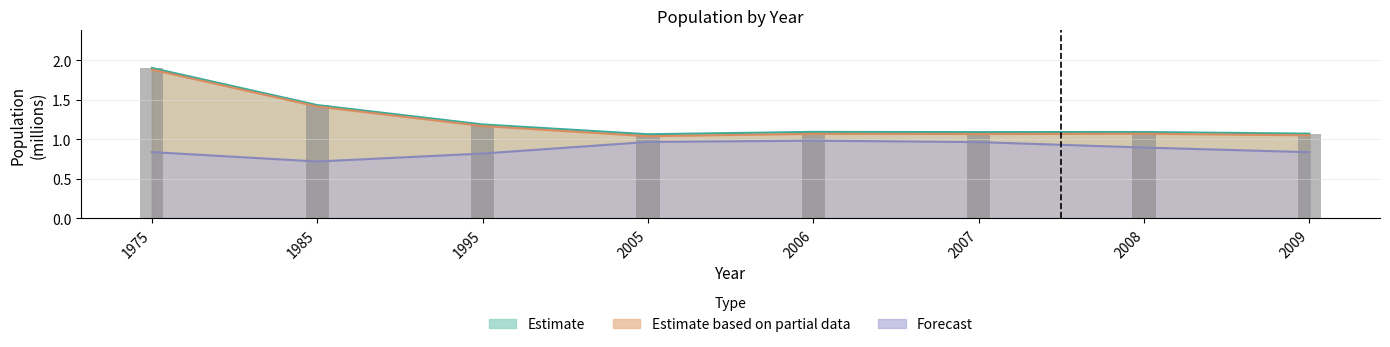

Read the Total value at 2008.

1.1